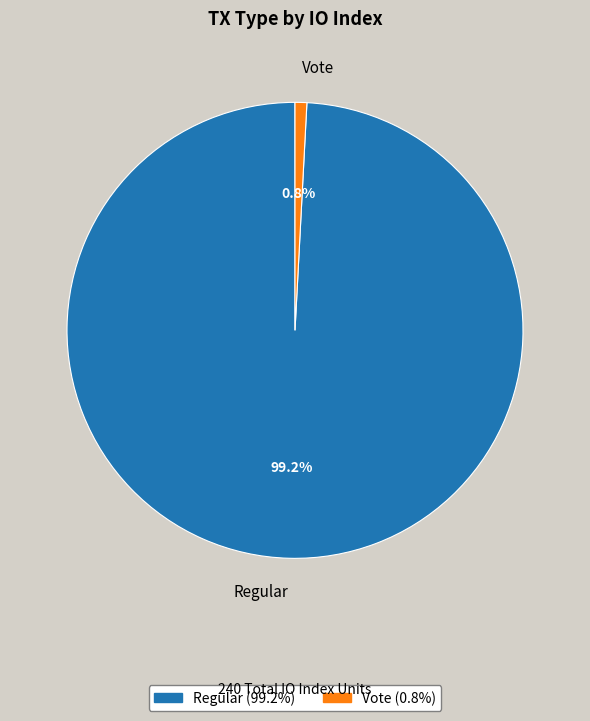

Does Regular represent more than half of the total?

Yes